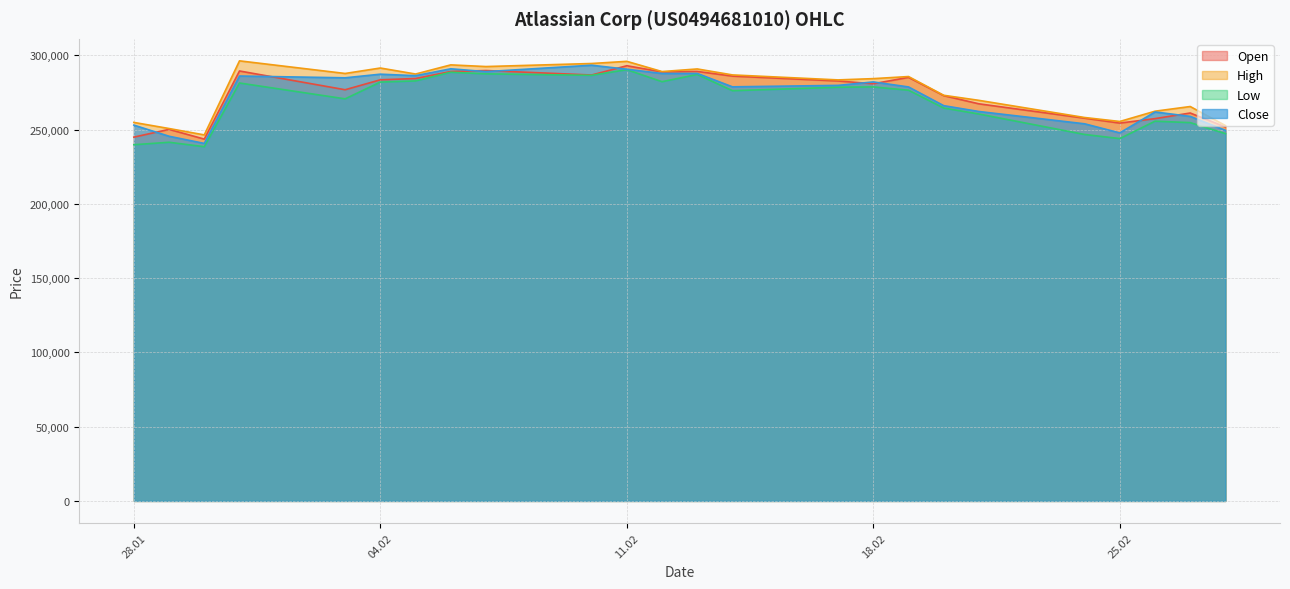

What is the total value across all series at 11.02?

1169940